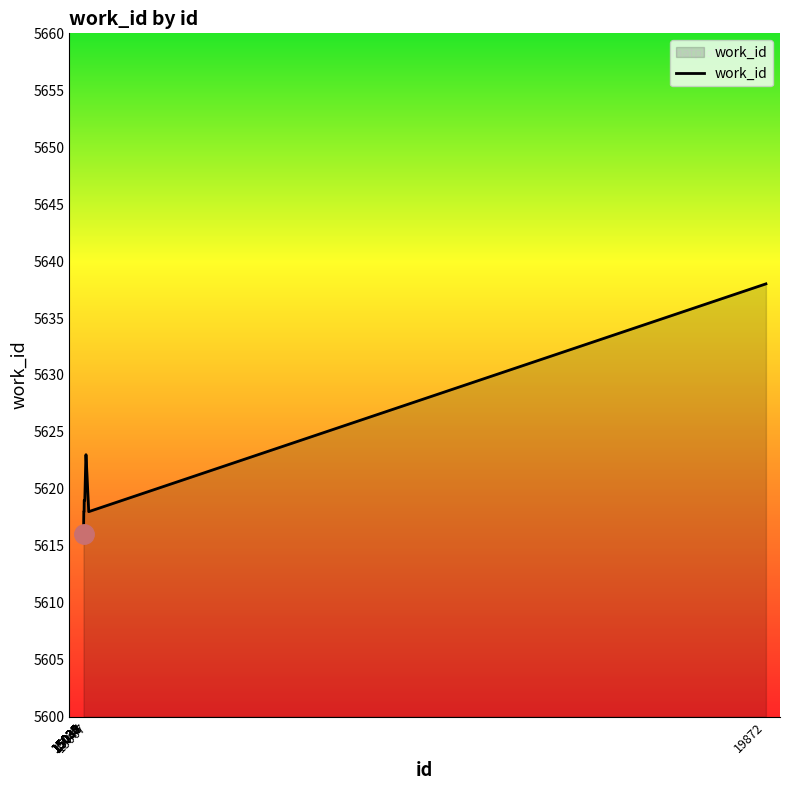

Which has a higher value, 15030 or 15039?

15039